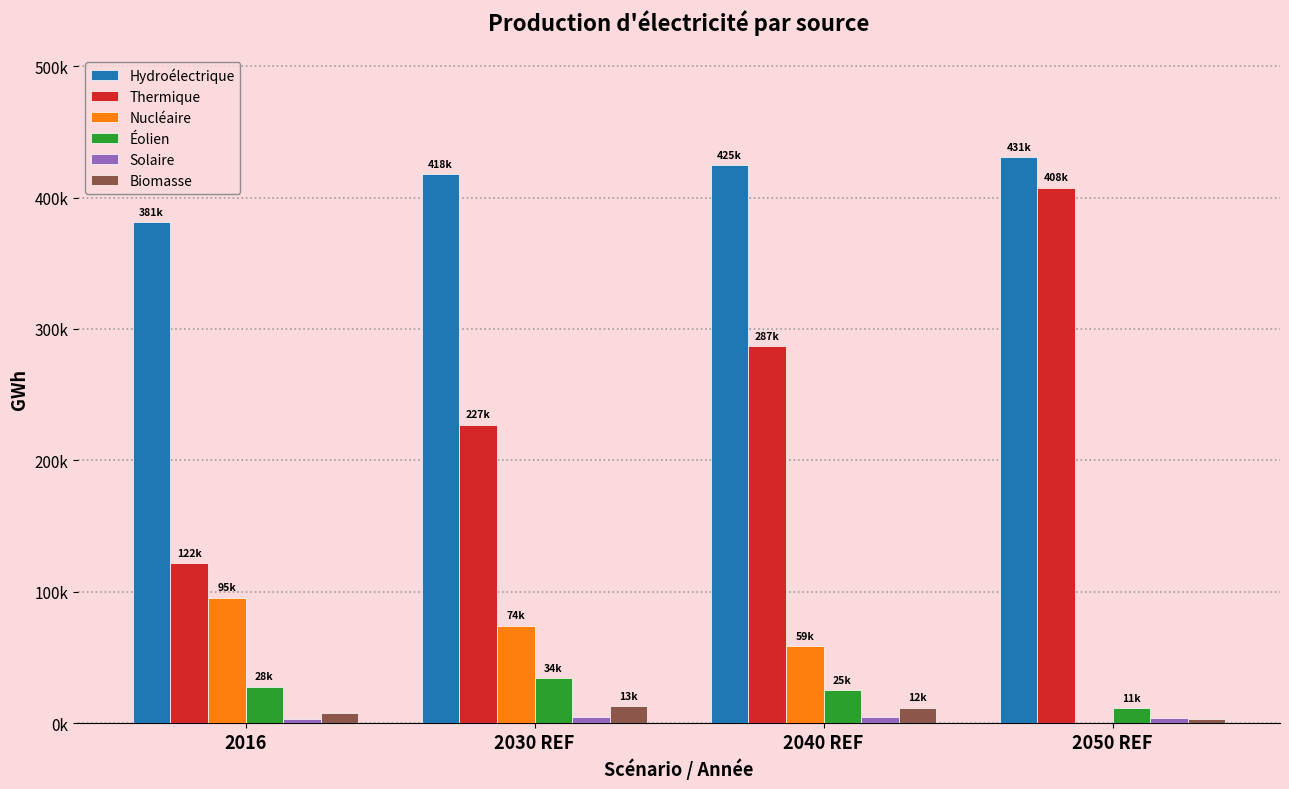

What is the greatest value displayed?

431018.1